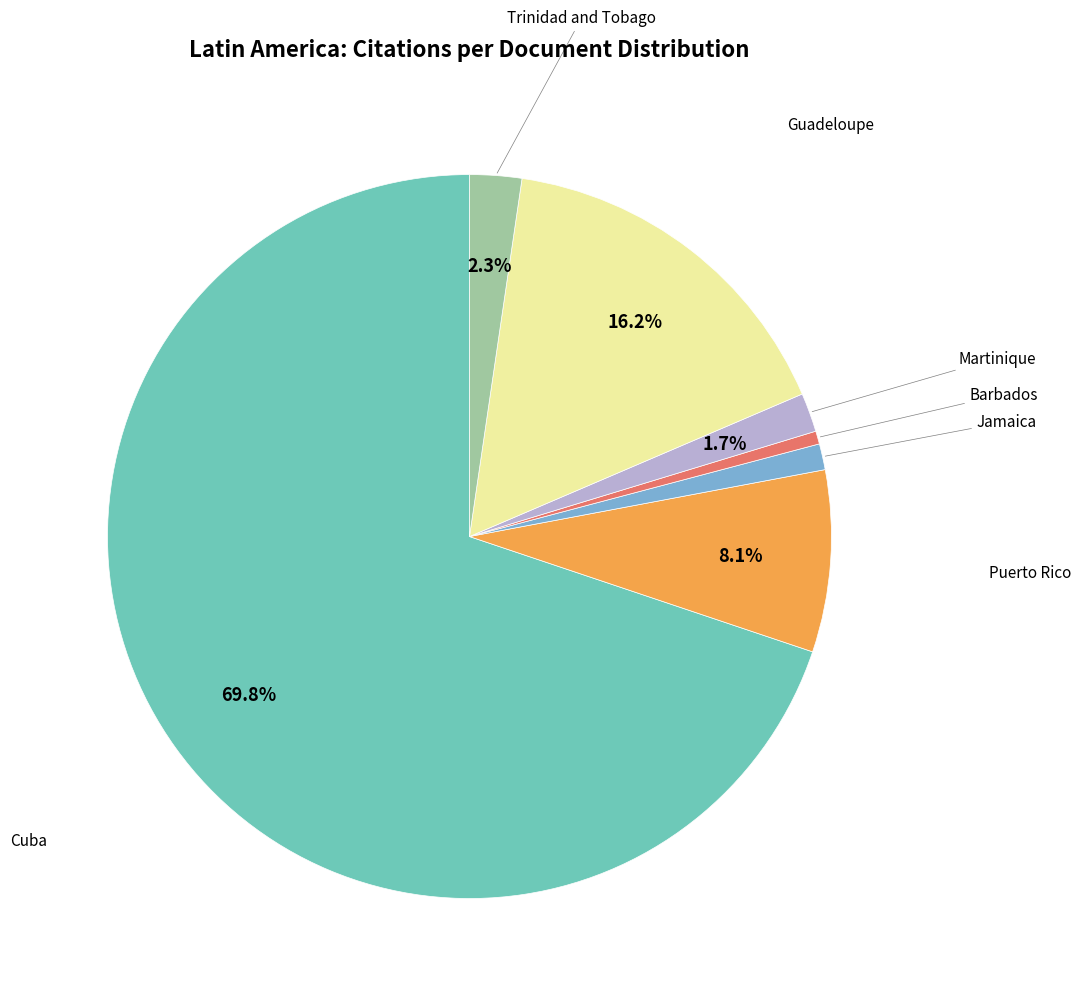

Does any single category account for the majority?

Yes